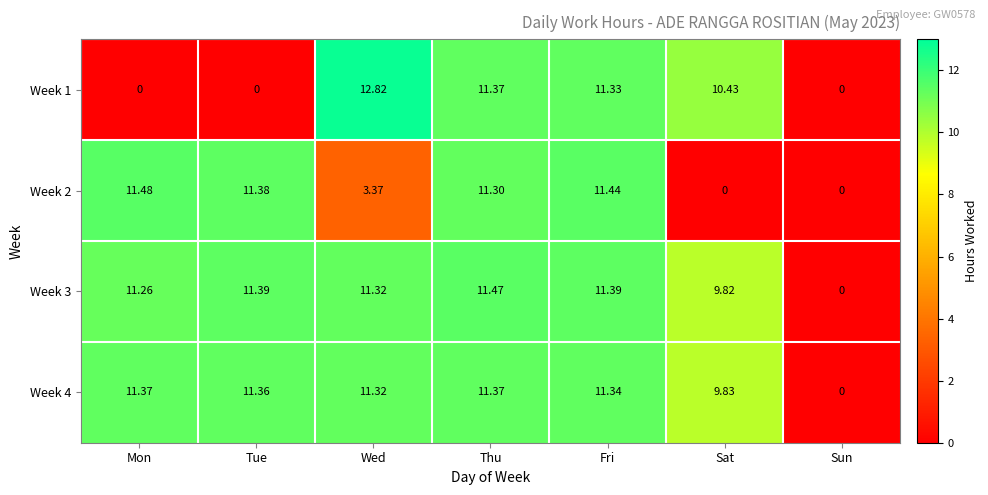

Which label corresponds to the largest value in the chart?

Wed